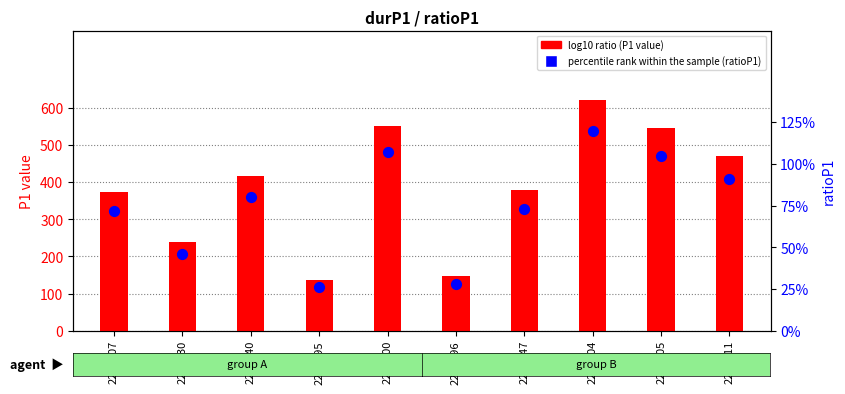

Is the value of percentile rank within the sample at 2272296 greater than the value of log10 ratio at 2272107?

No